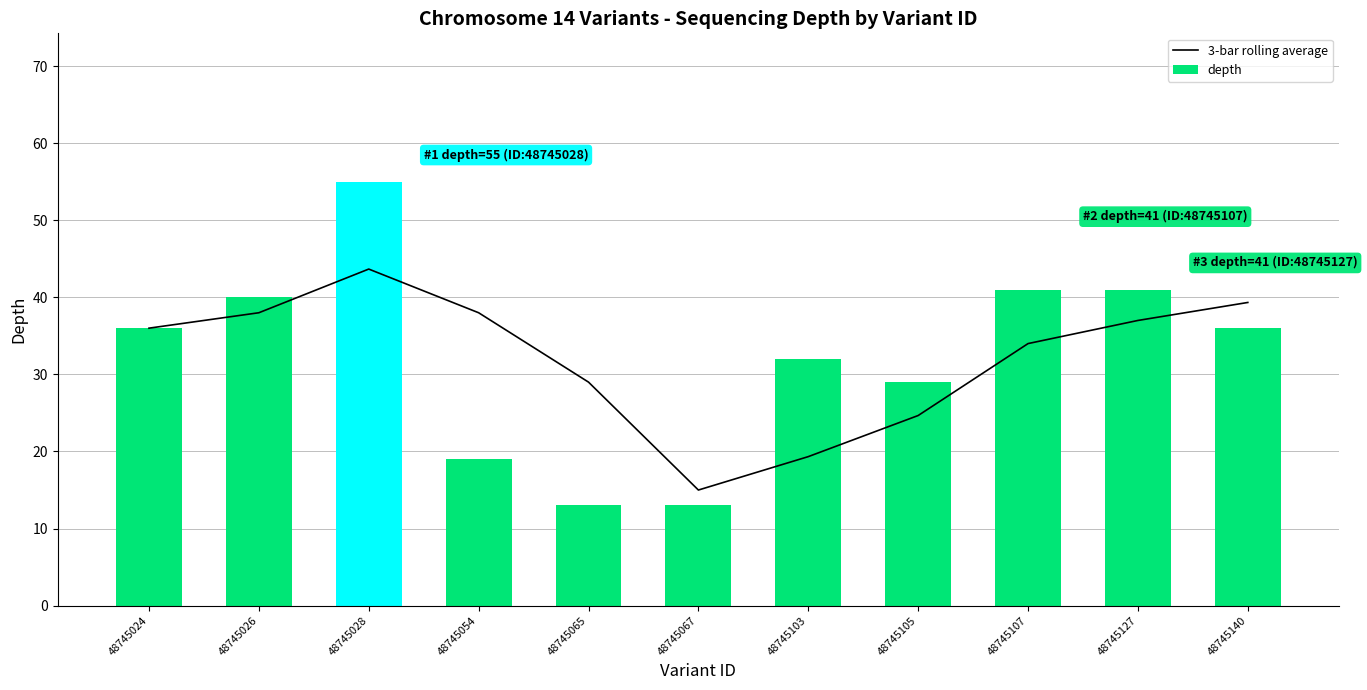

Is it true that 3-bar rolling average equals 38.0 at 48745054?

True